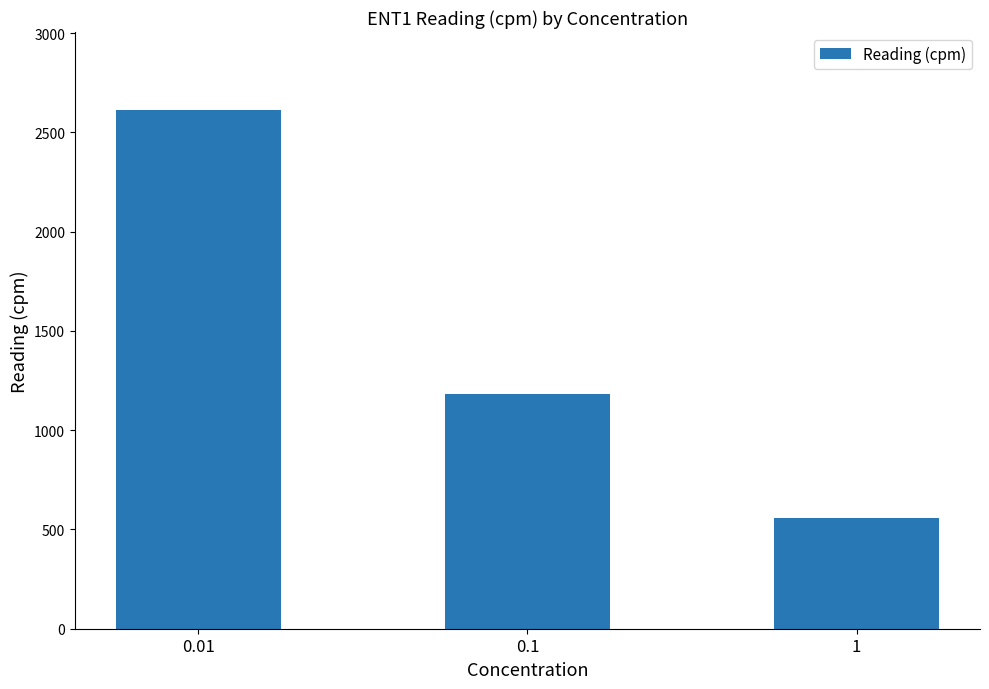

Rank the categories by value from highest to lowest.

0.01, 0.1, 1